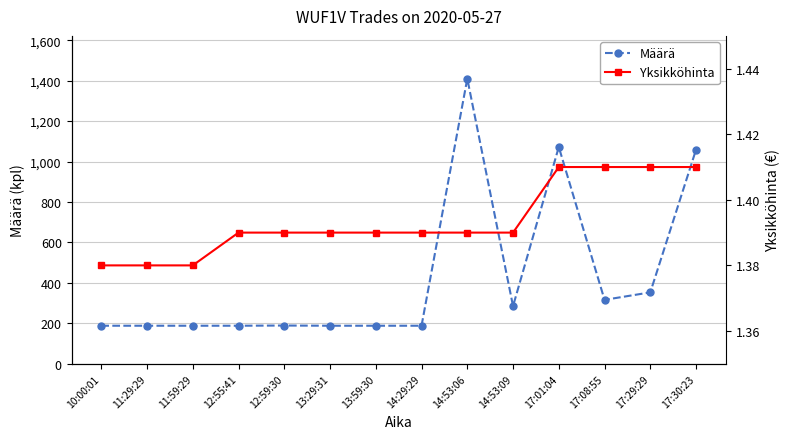

At which category does the chart reach its minimum across all series?

10:00:01